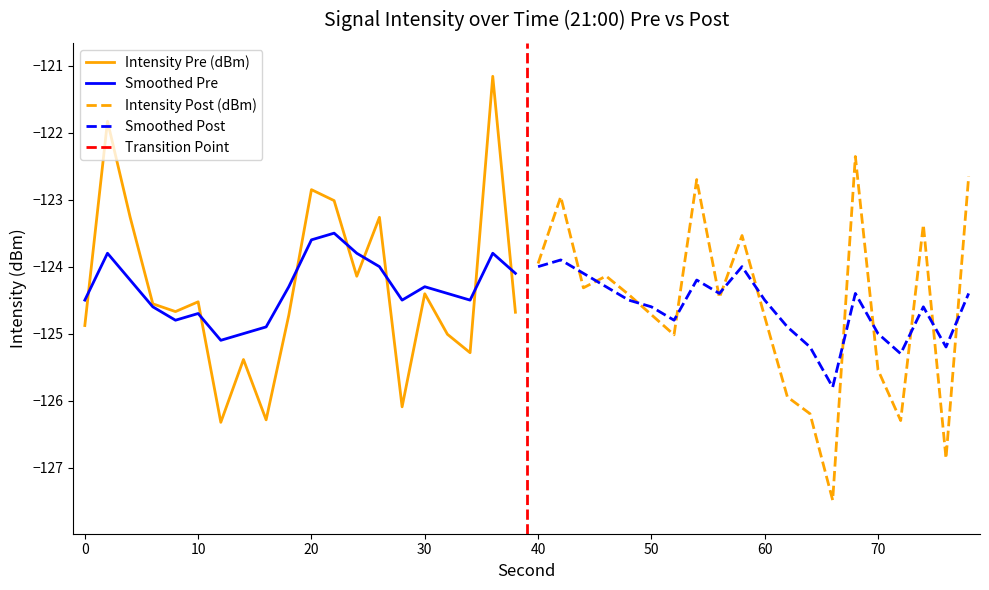

Is it true that Smoothed Pre equals -124.3 at 30?

True